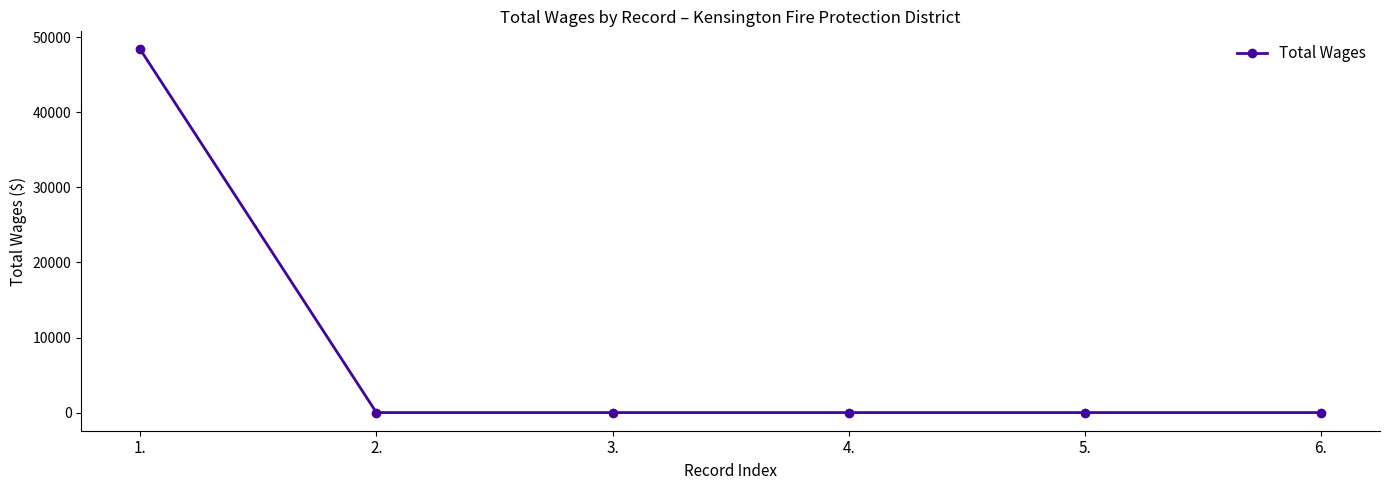

Is it true that the value at 5. is 26551?

False